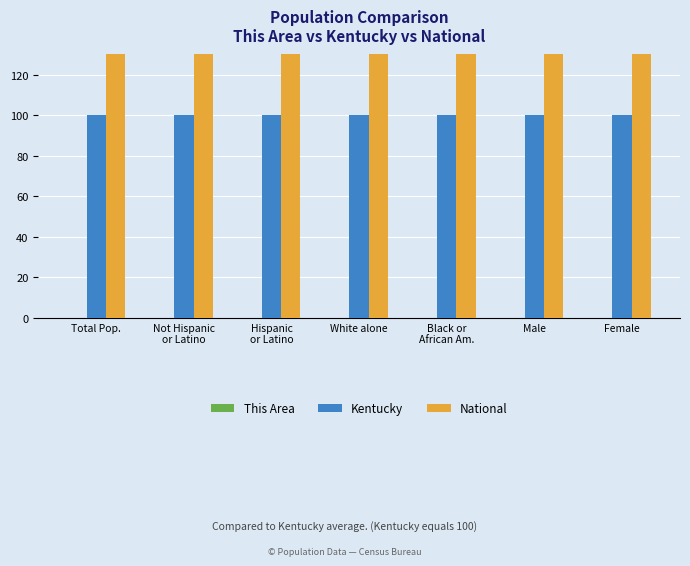

Reading left to right, what are all the values shown in this chart?

This Area: Total Pop.=0.0	Not Hispanic
or Latino=0.0	Hispanic
or Latino=0.0	White alone=0.0	Black or
African Am.=0.0	Male=0.0	Female=0.0
Kentucky: Total Pop.=100.0	Not Hispanic
or Latino=100.0	Hispanic
or Latino=100.0	White alone=100.0	Black or
African Am.=100.0	Male=100.0	Female=100.0
National: Total Pop.=7115.0	Not Hispanic
or Latino=6139.7	Hispanic
or Latino=37999.9	White alone=5868.3	Black or
African Am.=11533.9	Male=7109.4	Female=7120.4